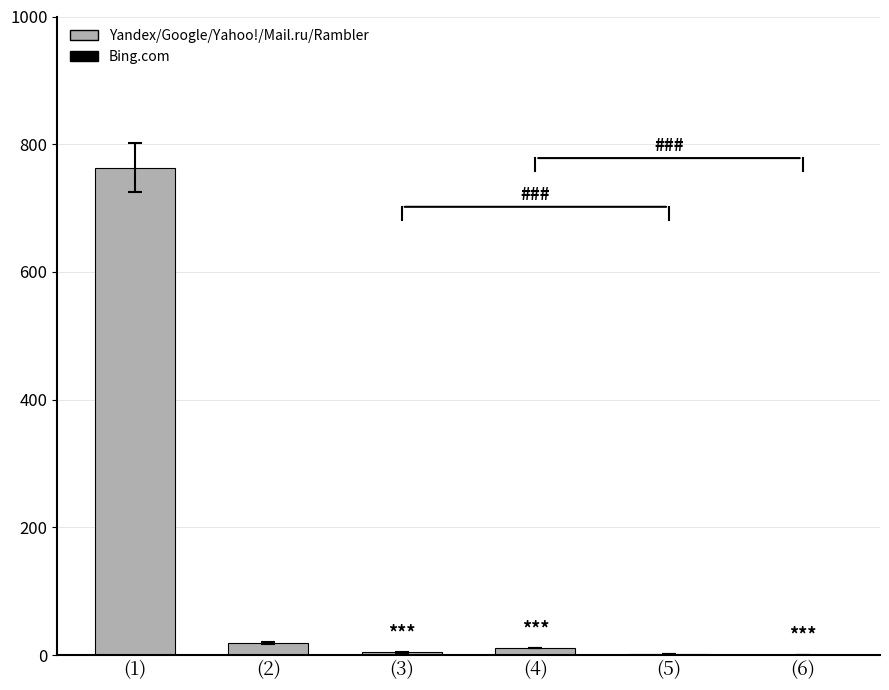

The chart shows a value of 324 at (1). True or false?

False